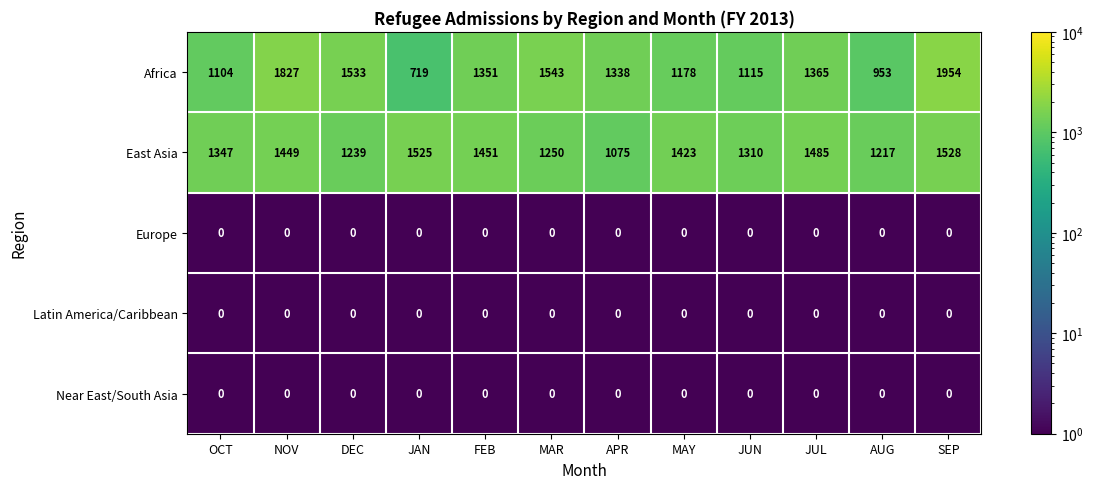

What is the sum of all Africa values?

15980